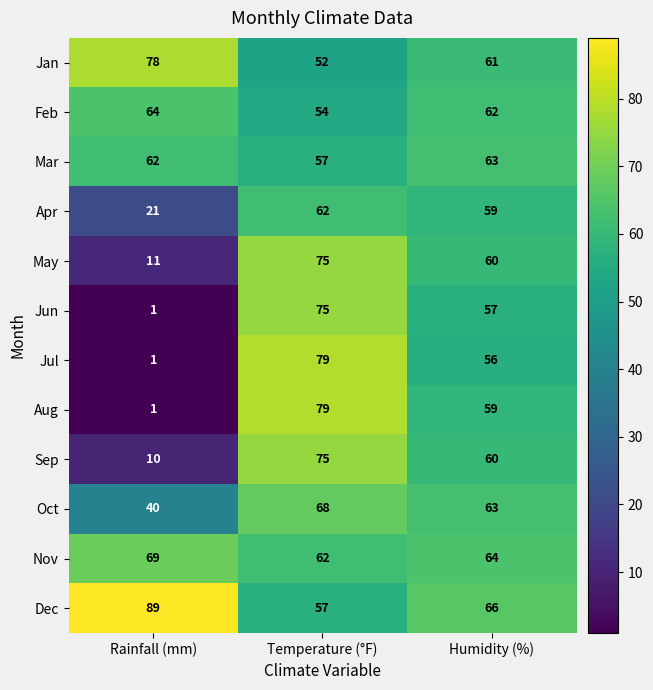

The Sep series shows 60 at Humidity (%). True or false?

True